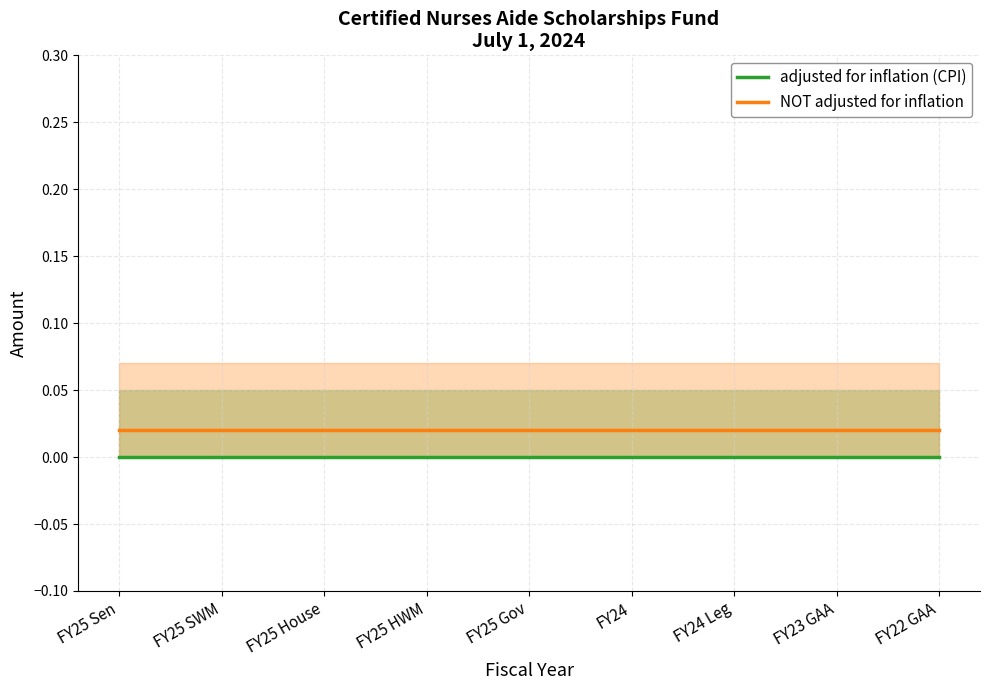

At which category is the sum across all series the highest?

FY25 Sen